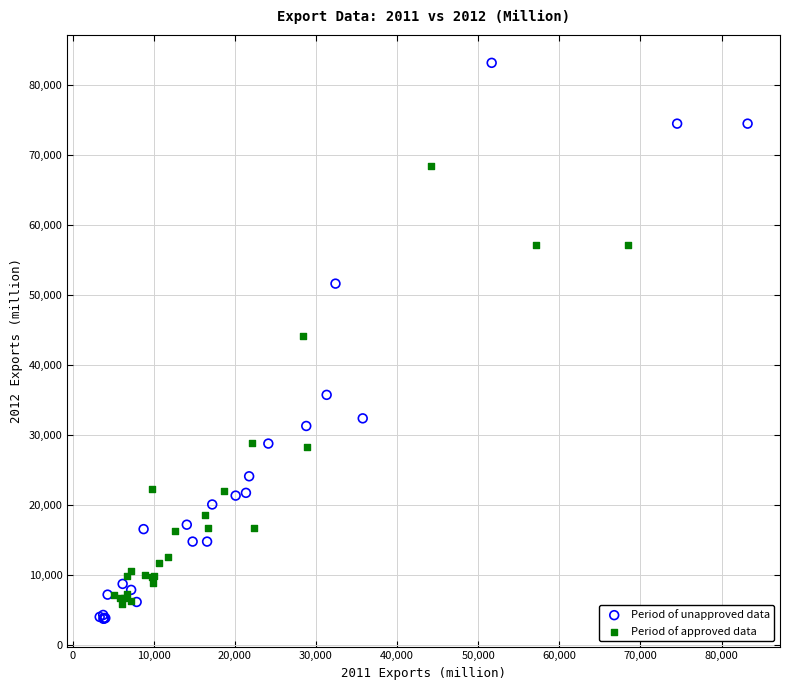

What are all the series names shown in the legend?

Period of unapproved data, Period of approved data